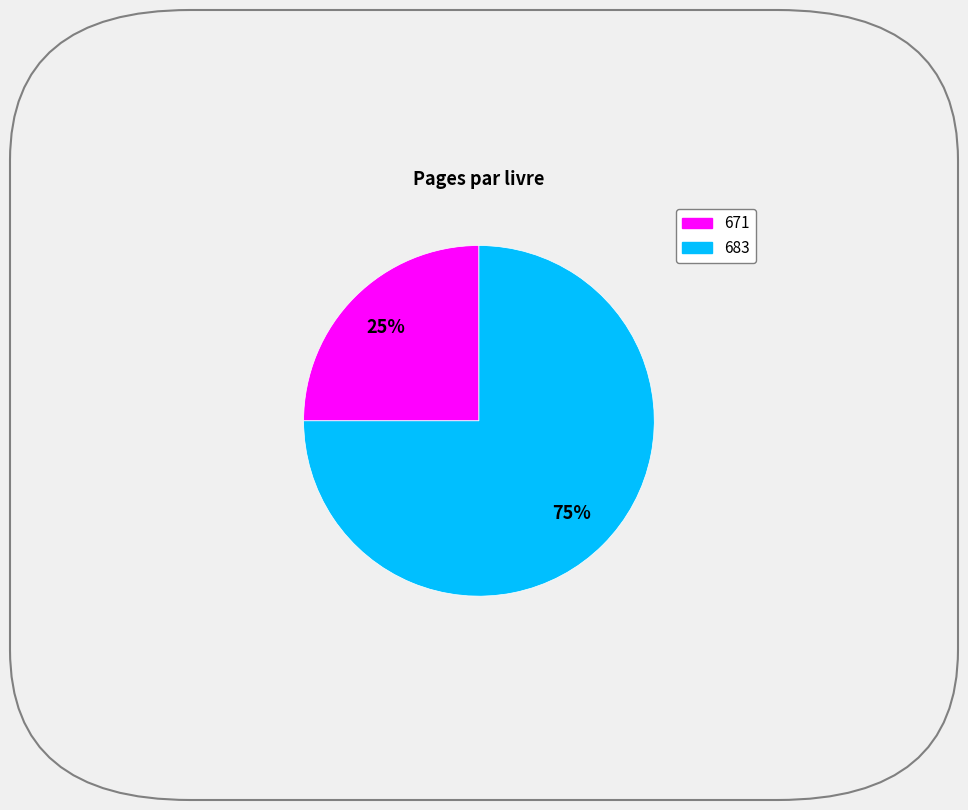

To the nearest percent, what portion does 683 represent?

75%